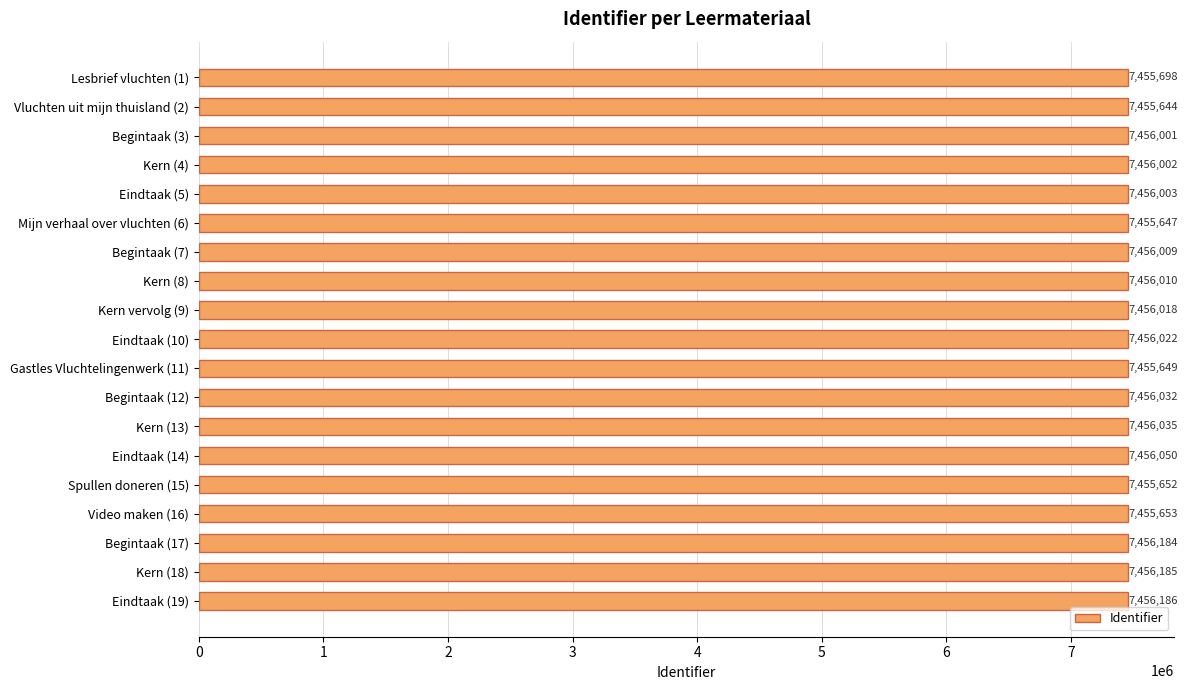

Rank the categories by value from lowest to highest.

Vluchten uit mijn thuisland (2), Mijn verhaal over vluchten (6), Gastles Vluchtelingenwerk (11), Spullen doneren (15), Video maken (16), Lesbrief vluchten (1), Begintaak (3), Kern (4), Eindtaak (5), Begintaak (7), Kern (8), Kern vervolg (9), Eindtaak (10), Begintaak (12), Kern (13), Eindtaak (14), Begintaak (17), Kern (18), Eindtaak (19)